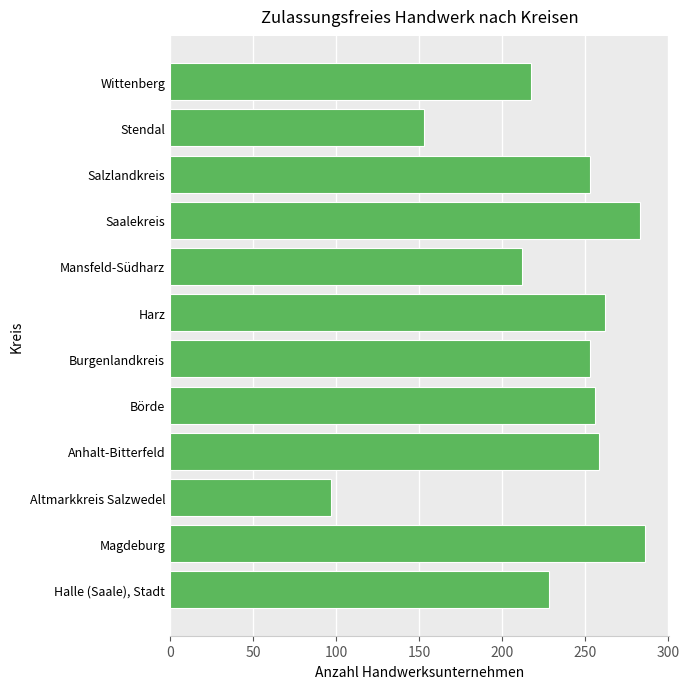

What is the ratio of the value at Magdeburg to the value at Harz?

1.1